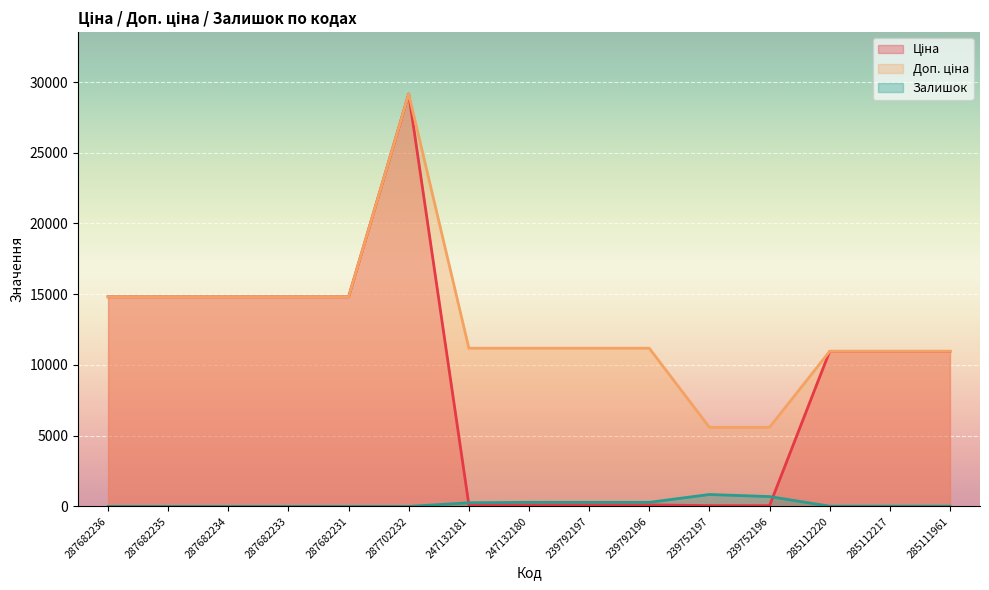

How many data points in Залишок are less than 17?

6